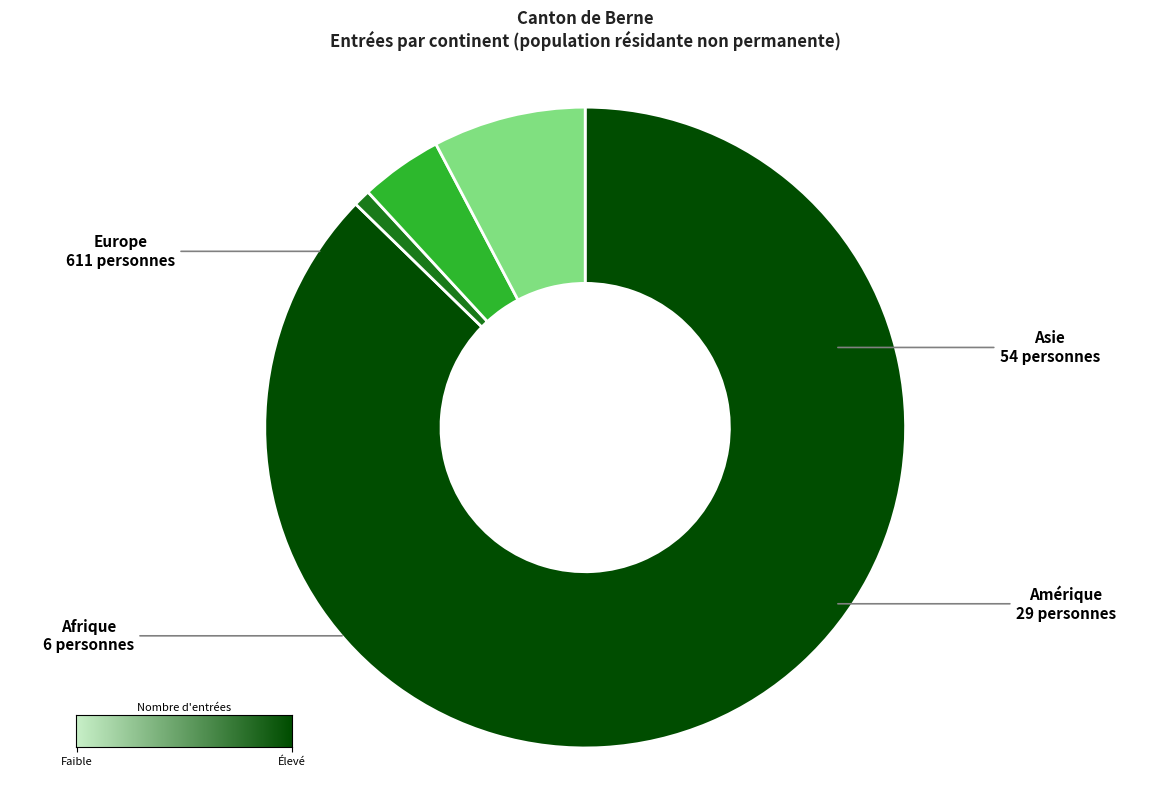

True or false: Amérique accounts for 15% of the total.

False